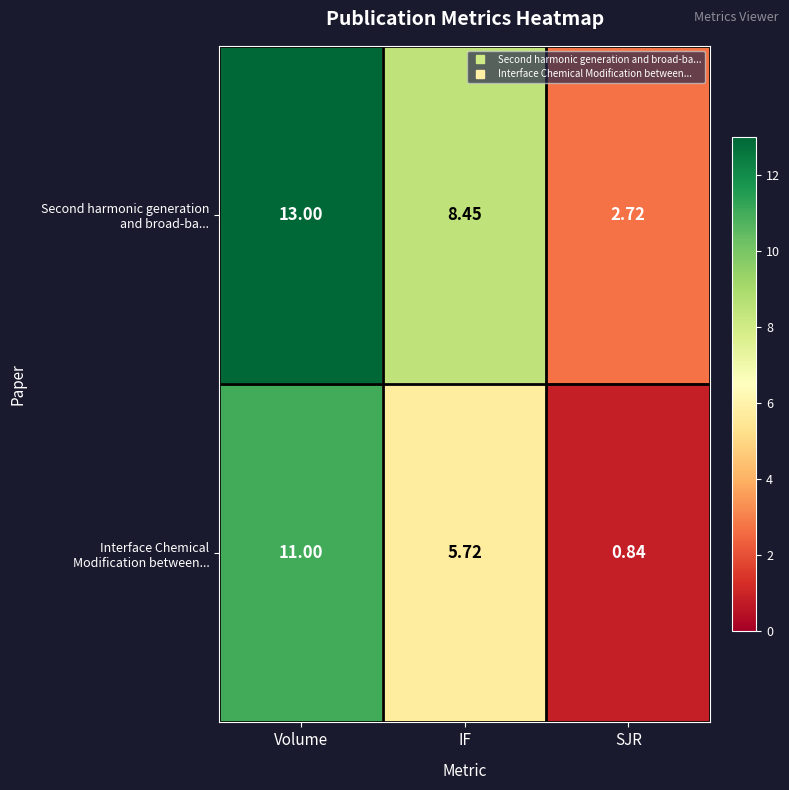

Which category has the highest value across all series?

Volume